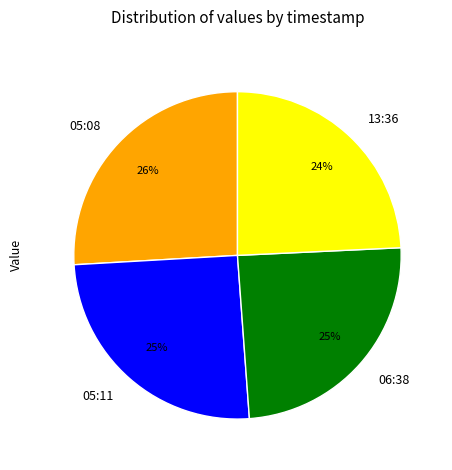

Is the sum of 05:08 and 05:11 greater than half?

Yes